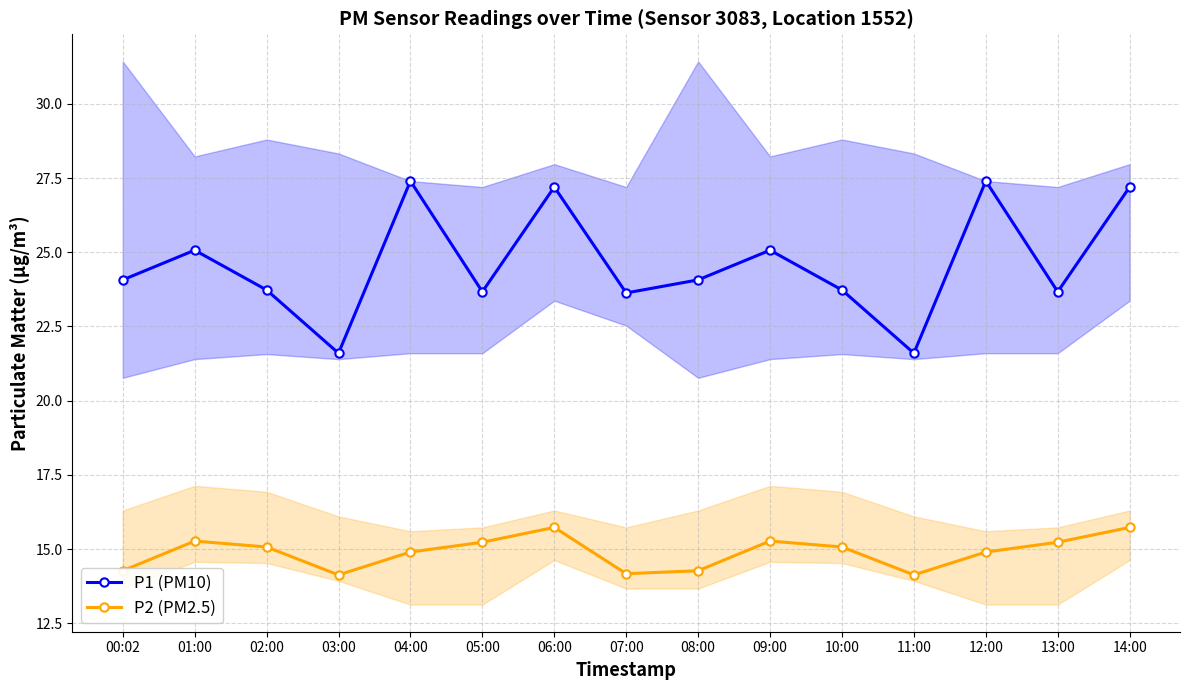

At which label is P2 (PM2.5) closest to 14?

03:00